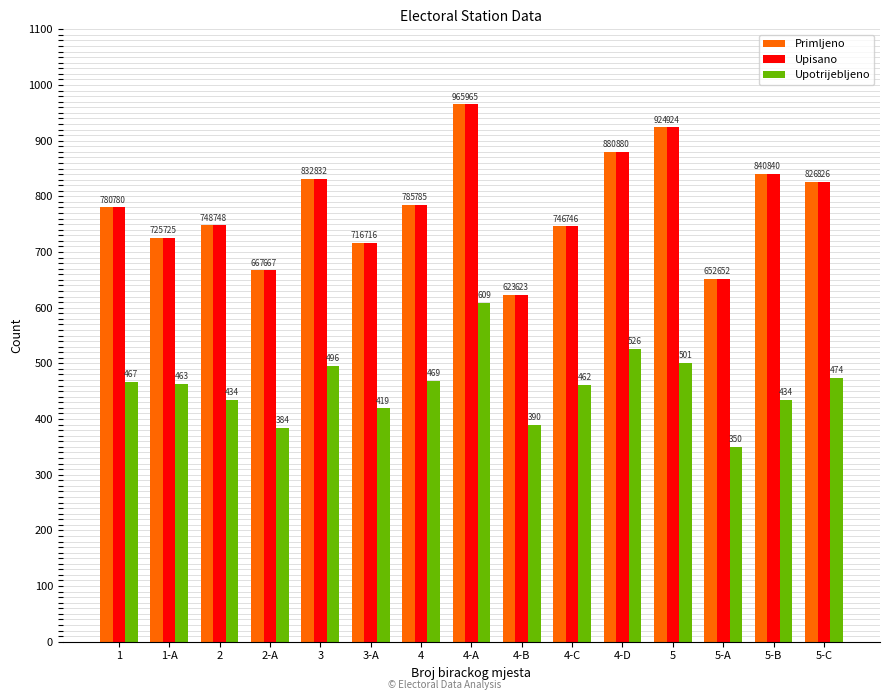

At how many categories does at least one series exceed 961?

1